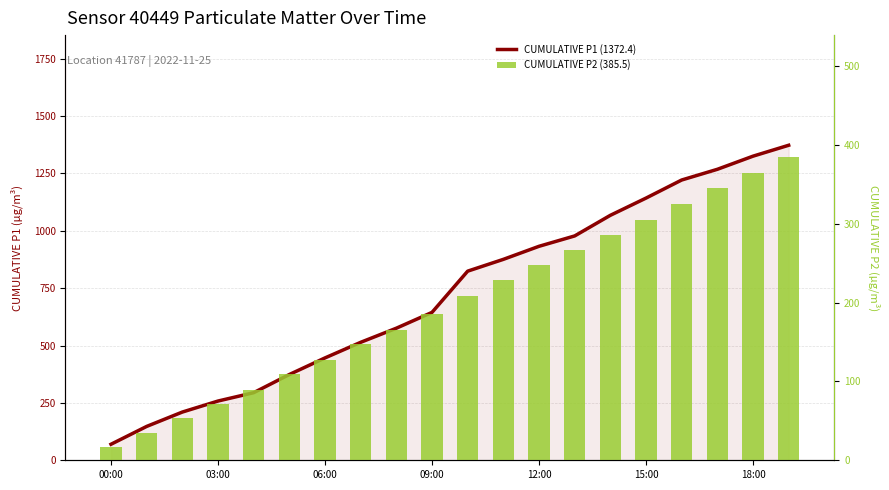

What is the difference between the second highest and minimum values in the CUMULATIVE P1 (1372.4) series?

1255.0